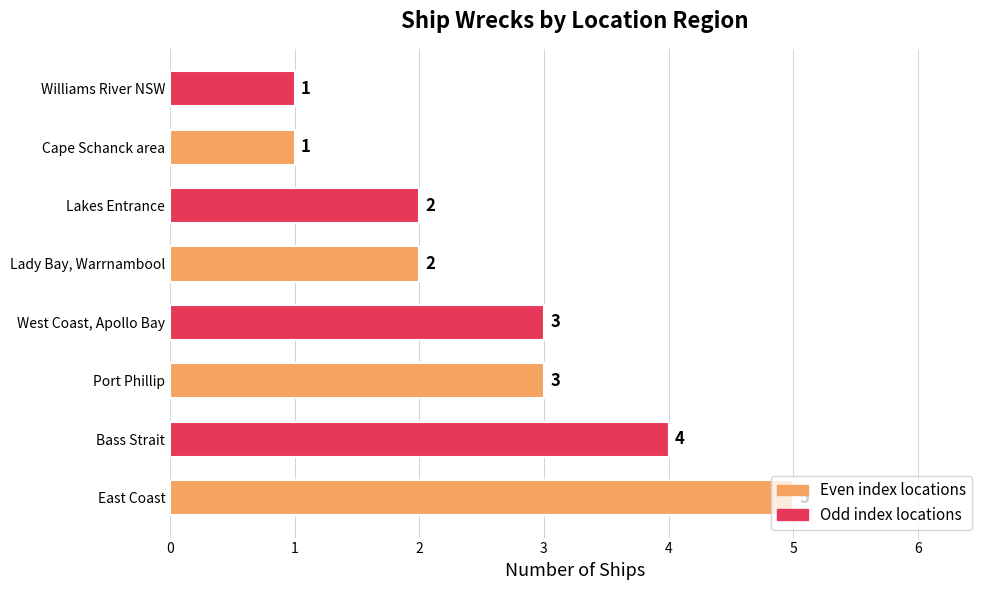

Which category has the highest value across all series?

East Coast